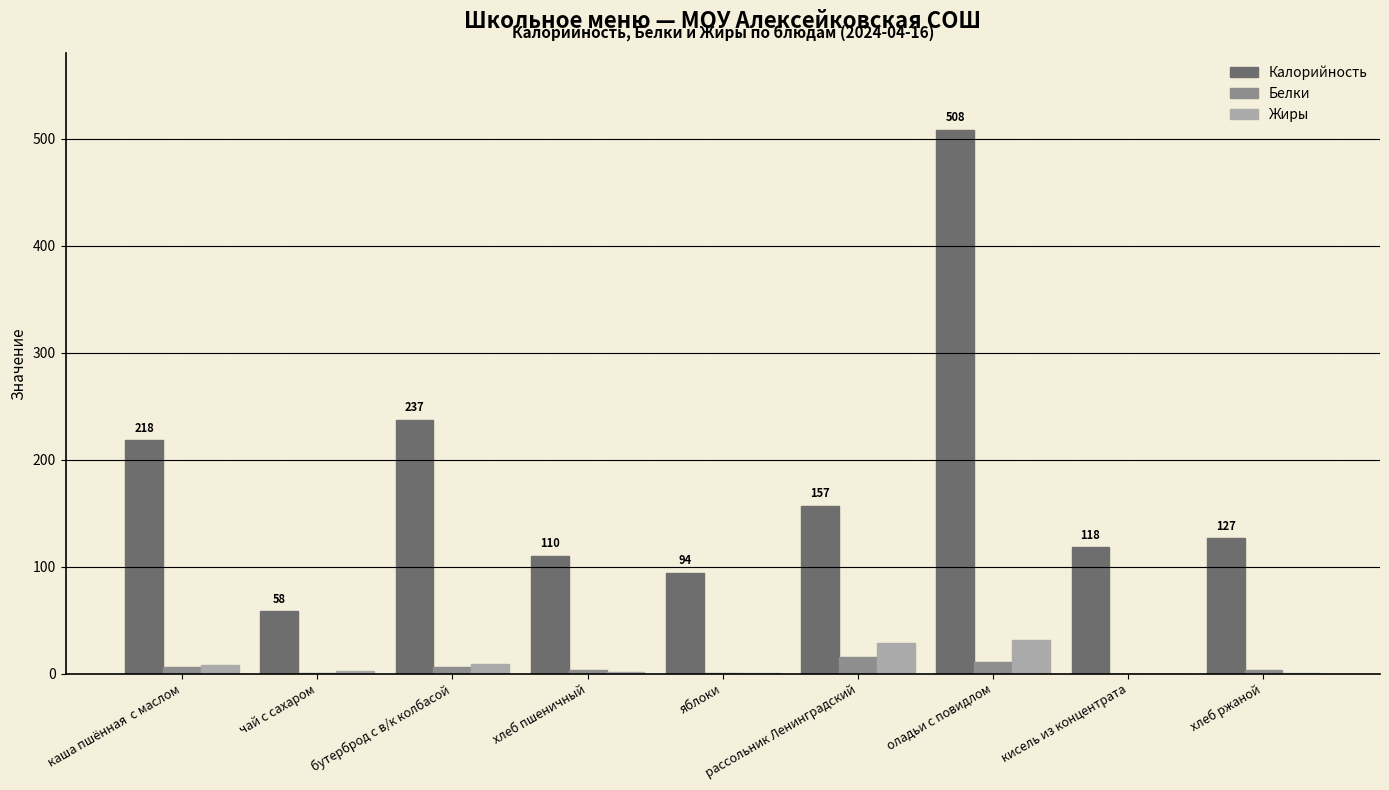

Are the bars grouped side by side (vs. stacked)?

Yes